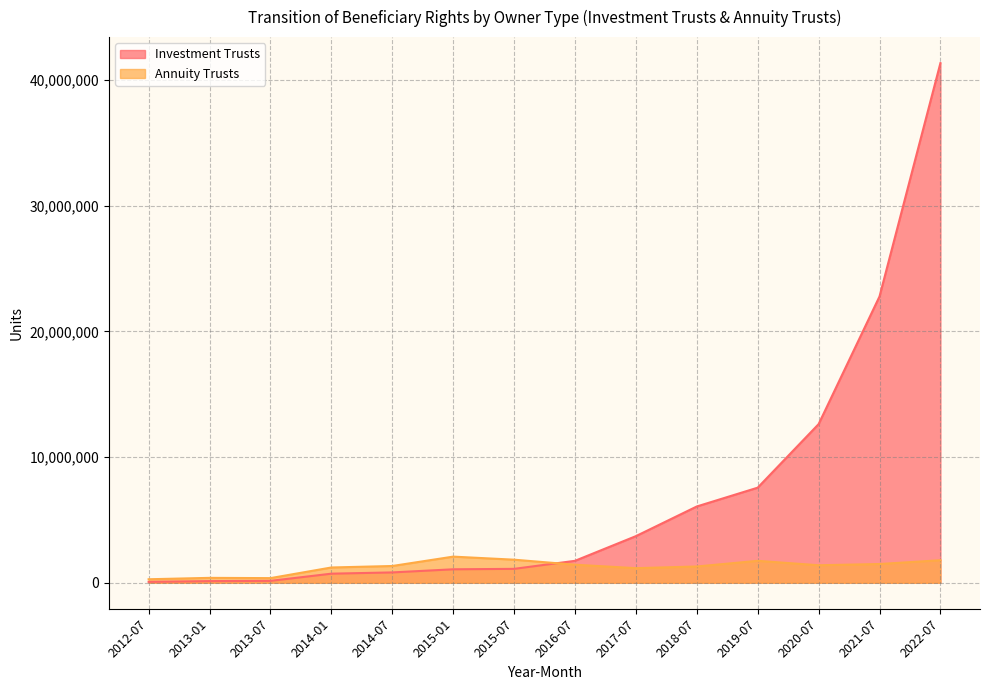

Reading left to right, list all the values displayed in this chart.

Investment Trusts: 2012-07=70625	2013-01=131749	2013-07=150374	2014-01=722551	2014-07=822400	2015-01=1070956	2015-07=1106046	2016-07=1745690	2017-07=3709218	2018-07=6070564	2019-07=7567558	2020-07=12623989	2021-07=22783891	2022-07=41357541
Annuity Trusts: 2012-07=278318	2013-01=389298	2013-07=368463	2014-01=1215361	2014-07=1333222	2015-01=2079540	2015-07=1836106	2016-07=1437268	2017-07=1161880	2018-07=1295227	2019-07=1745897	2020-07=1393743	2021-07=1491493	2022-07=1793534